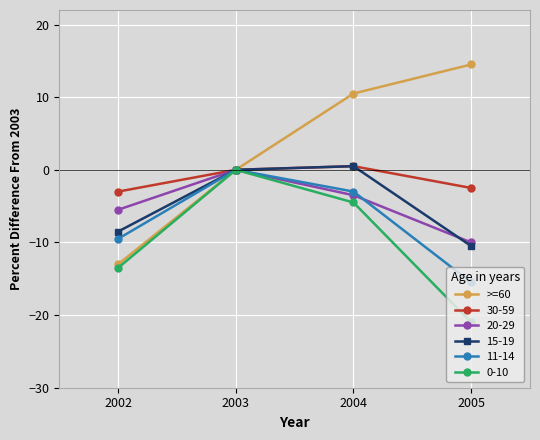

What is the minimum value shown in the chart?

-21.0